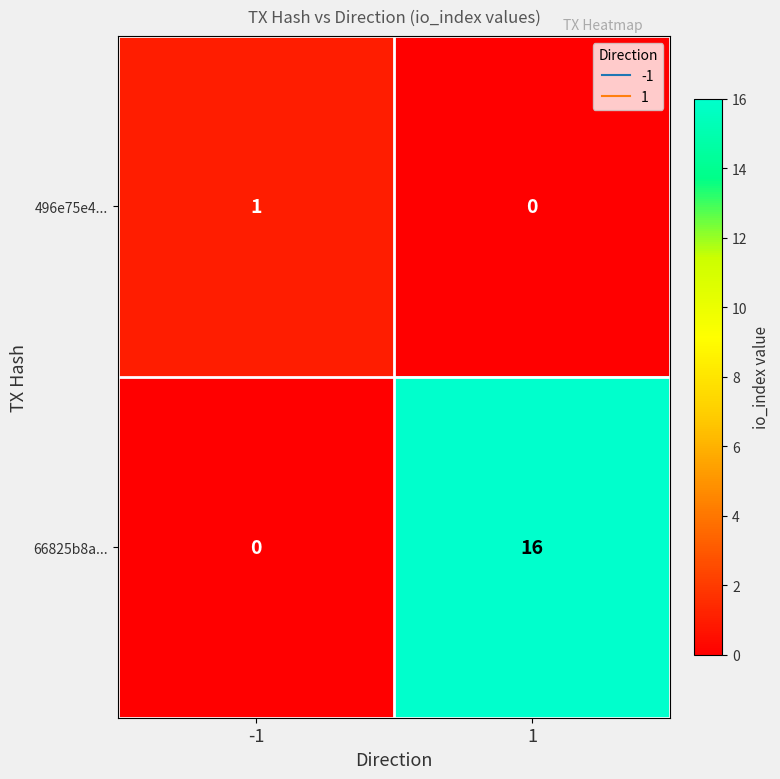

What is the greatest value displayed?

16